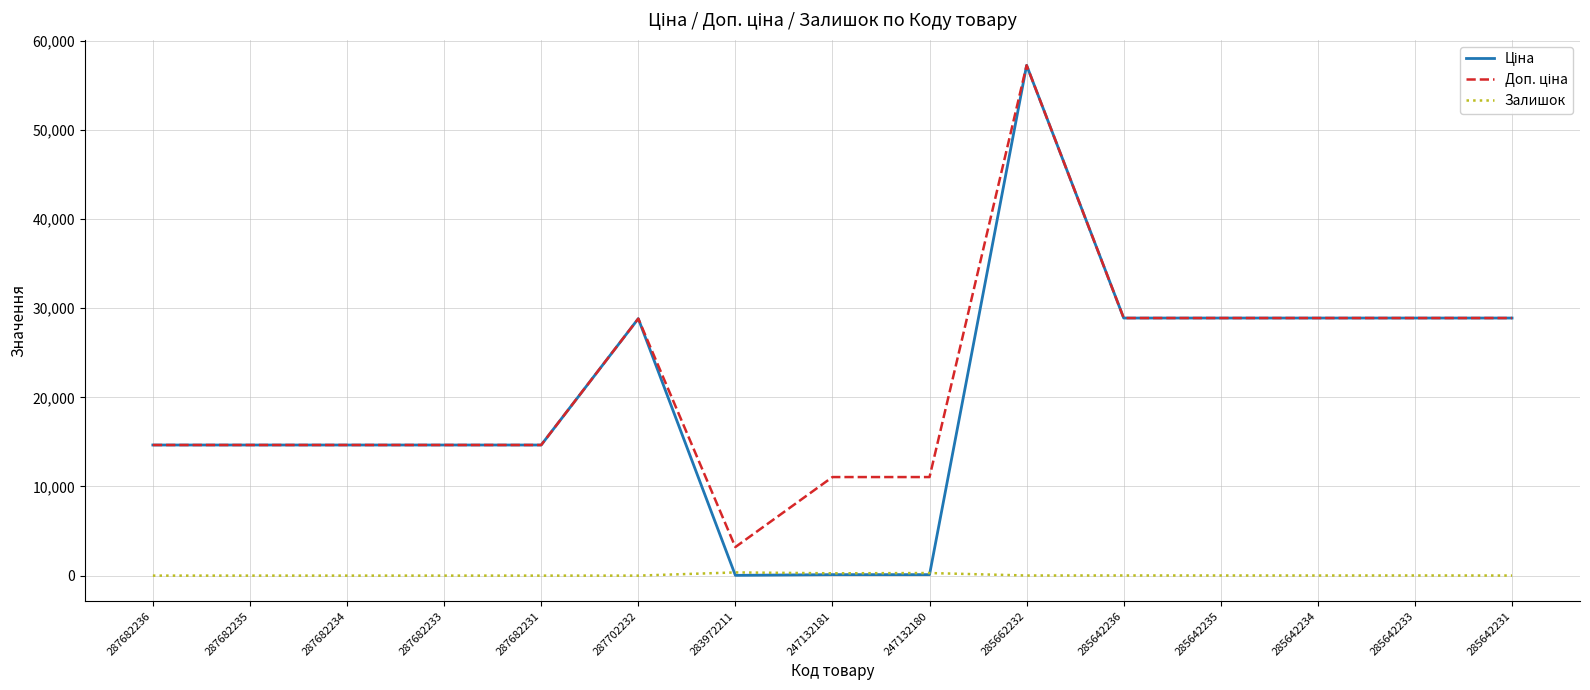

What is the average value of the Залишок series?

66.0